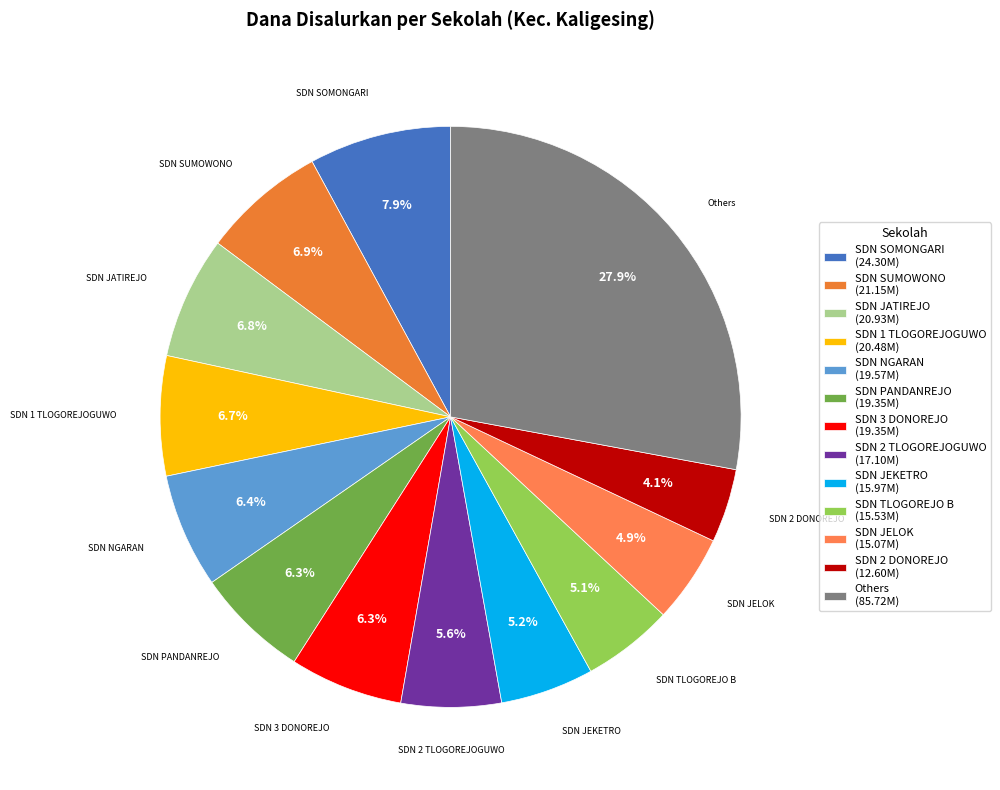

Count the number of slices in the pie.

13